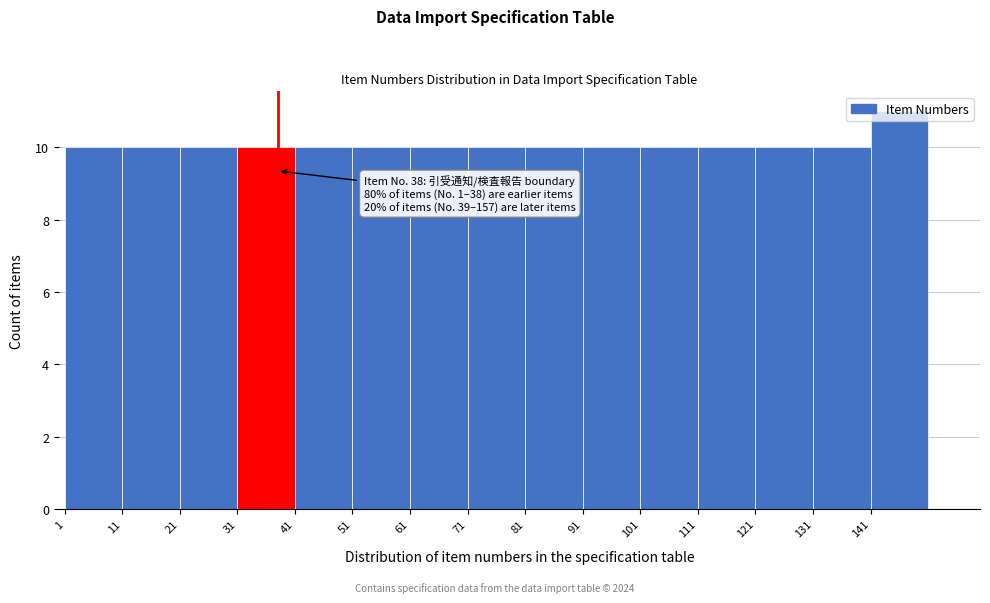

Which range on the x-axis has the tallest bar?

141 to 151